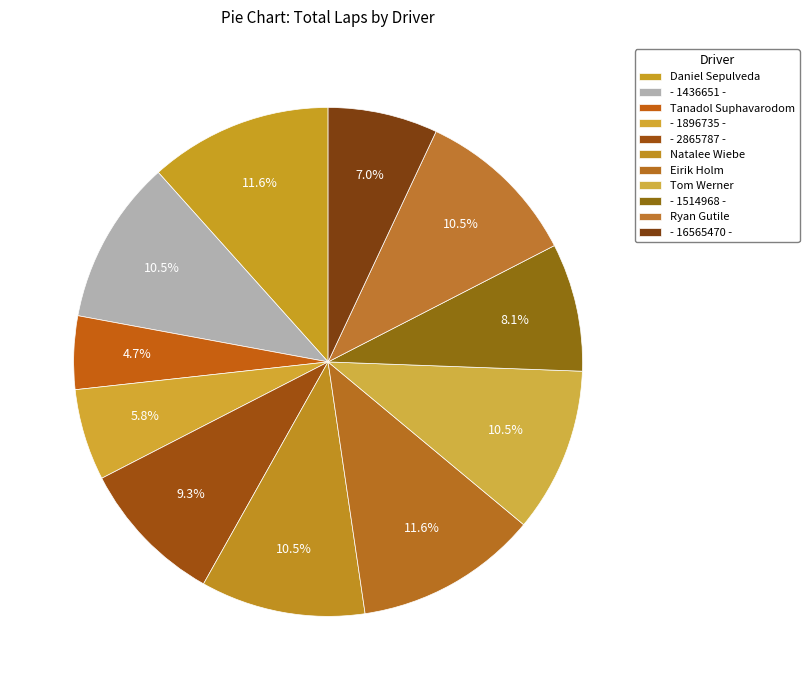

The - 1436651 - slice represents 1% of the pie. True or false?

False